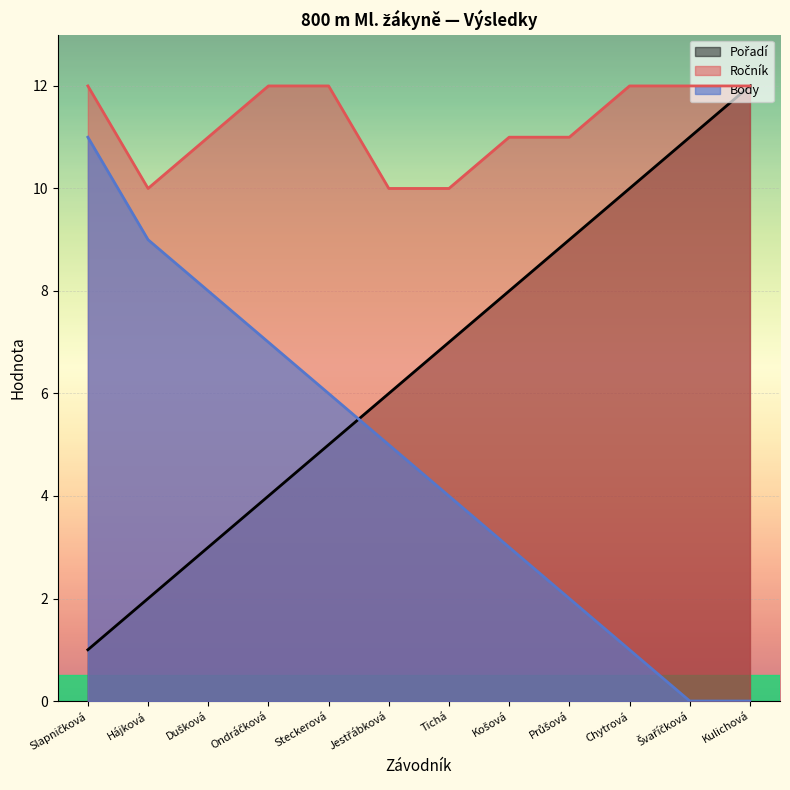

True or false: Pořadí and Ročník intersect in this chart.

False